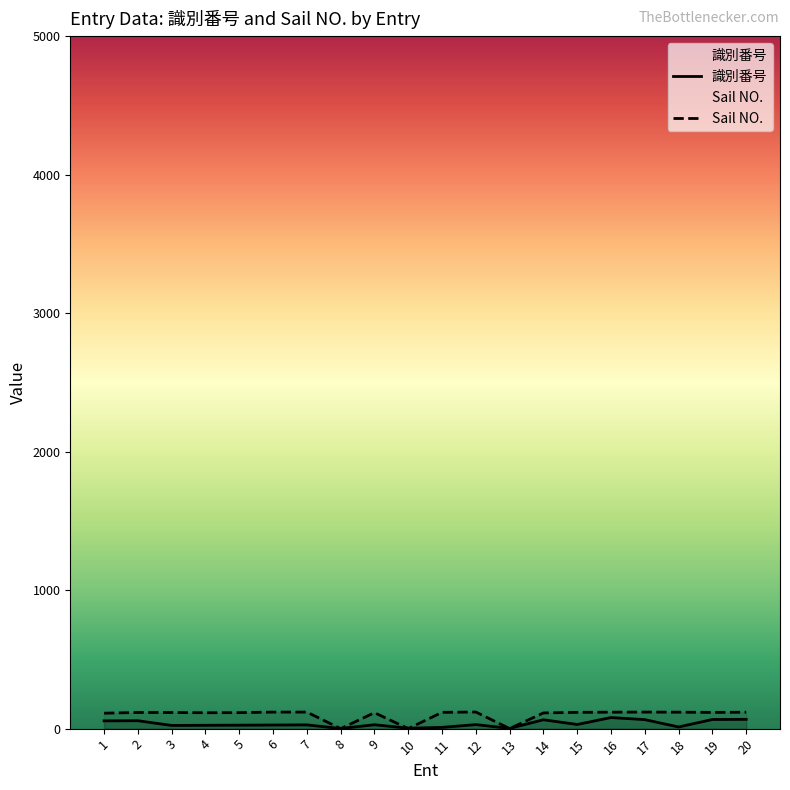

Reading right to left, what are all the values shown in this chart?

識別番号: 20=67.0	19=66.0	18=12.0	17=65.0	16=80.0	15=30.0	14=64.0	13=2.0	12=29.0	11=9.0	10=3.0	9=28.0	8=1.0	7=27.0	6=26.0	5=25.0	4=24.0	3=23.0	2=57.0	1=56.0
Sail NO.: 20=118.5	19=117.1	18=118.8	17=119.6	16=118.8	15=117.5	14=113.3	13=0.3	12=120.0	11=117.6	10=0.3	9=115.0	8=0.0	7=119.4	6=119.3	5=115.5	4=114.6	3=116.4	2=116.5	1=111.4